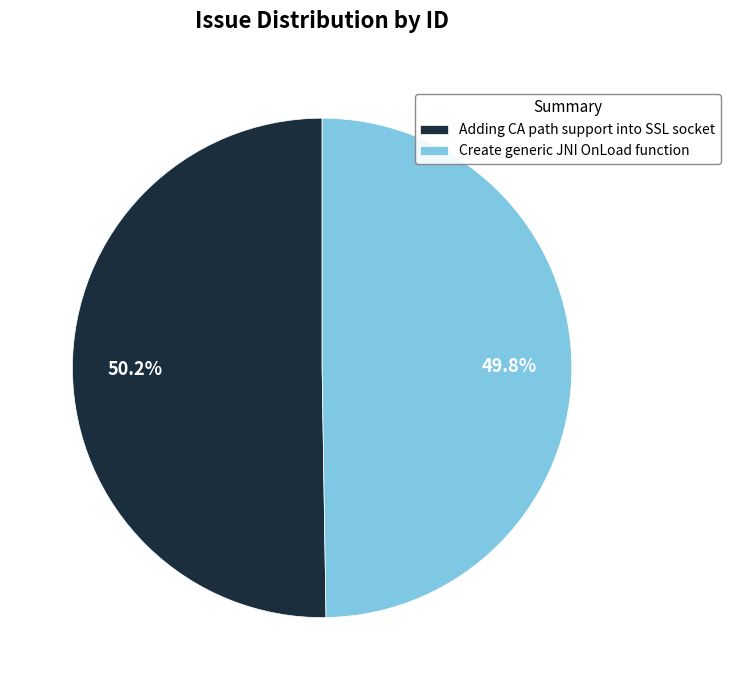

How many segments does this pie chart have?

2